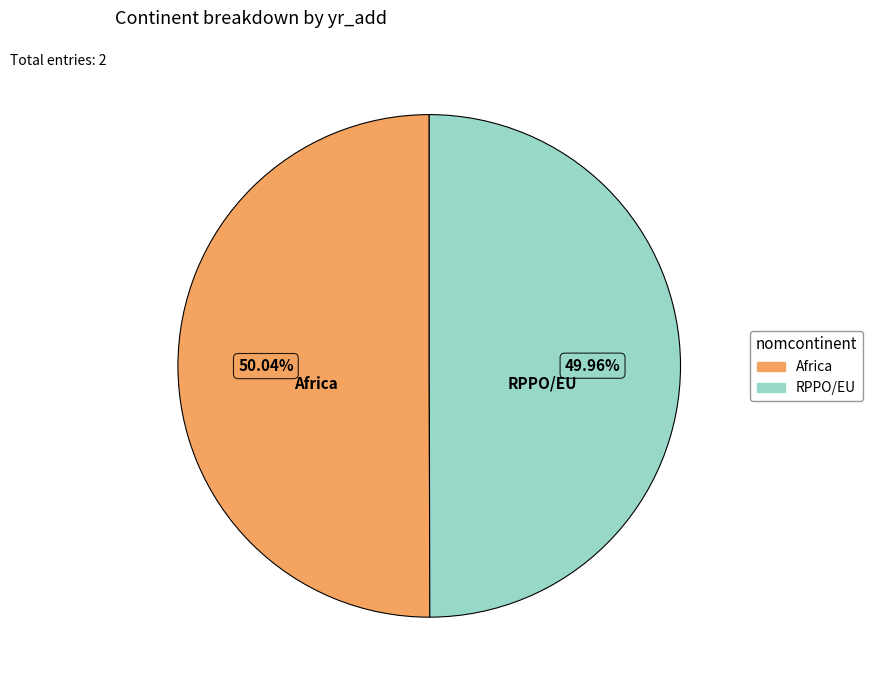

What is the ratio of the value at RPPO/EU to the value at Africa?

1.0